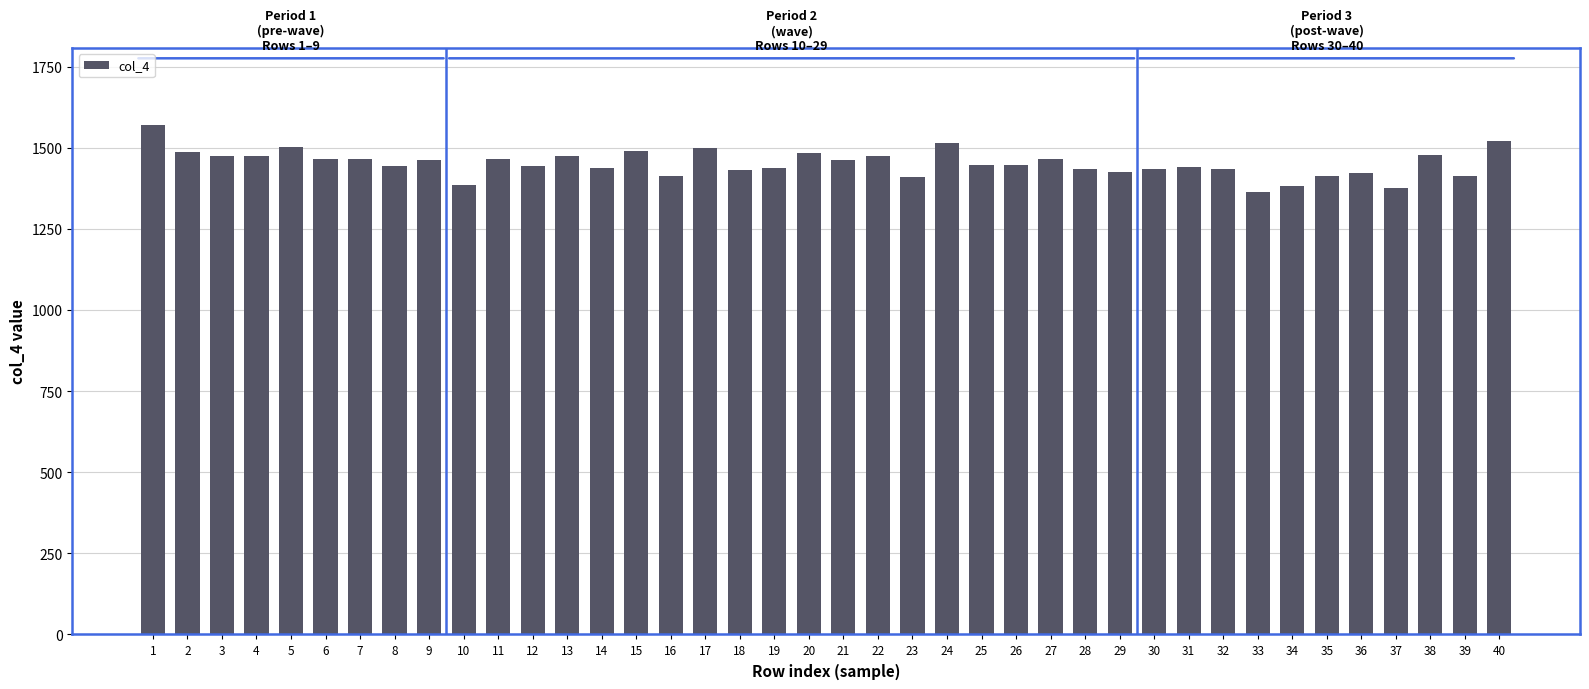

What is the ratio of the value at 11 to the value at 29?

1.0